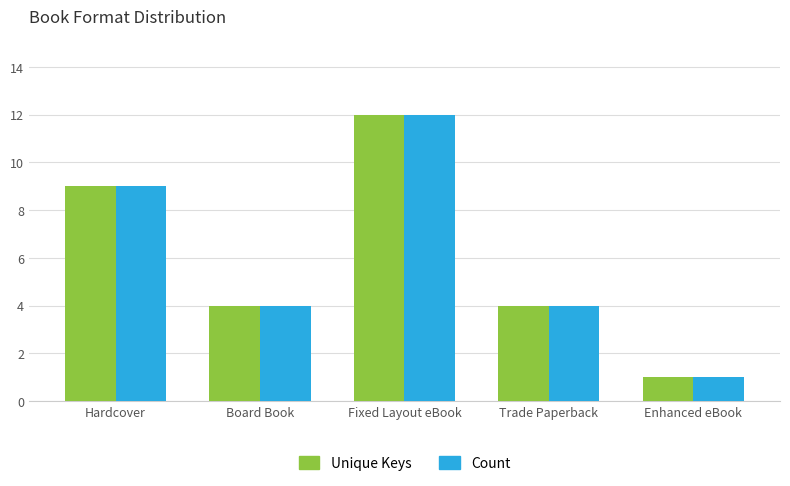

What is the total value across all series at Board Book?

8